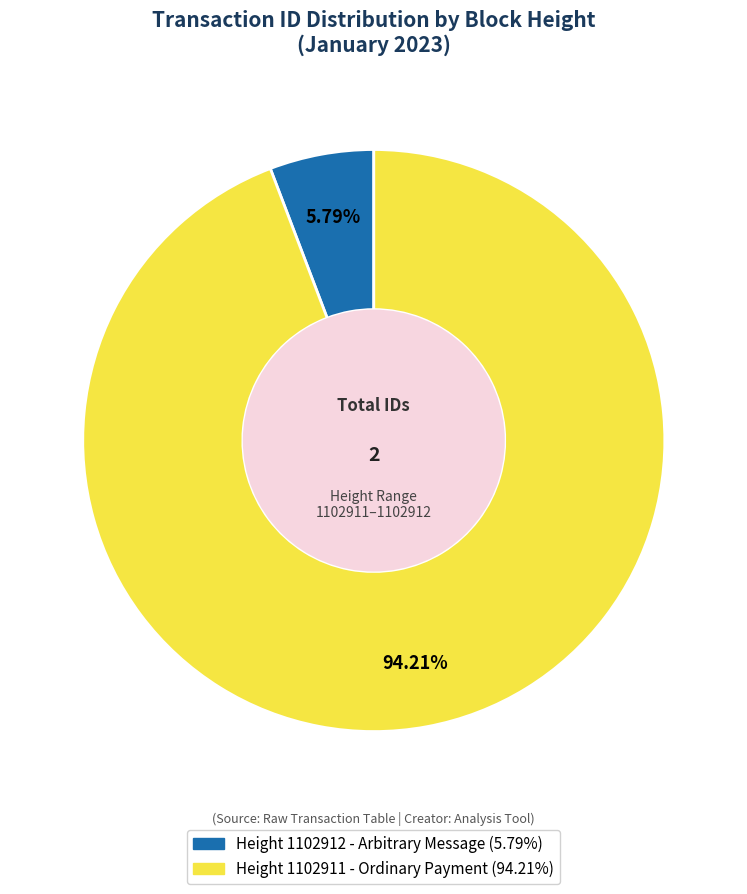

Is there a majority slice in this chart?

Yes